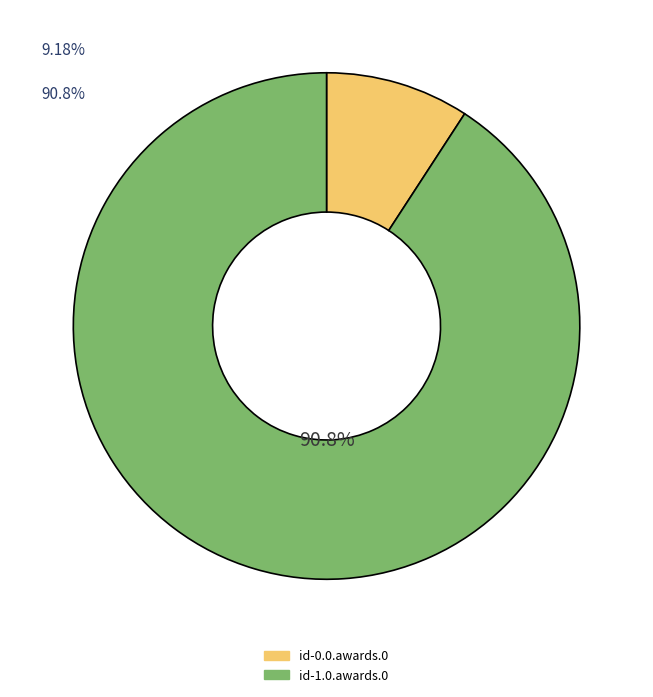

Which slice represents more than half of the pie?

id-1.0.awards.0